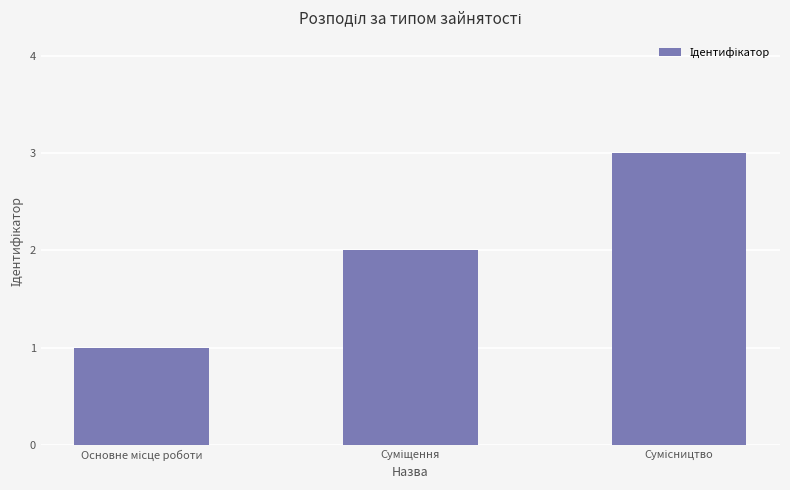

What is the maximum value shown in the chart?

3